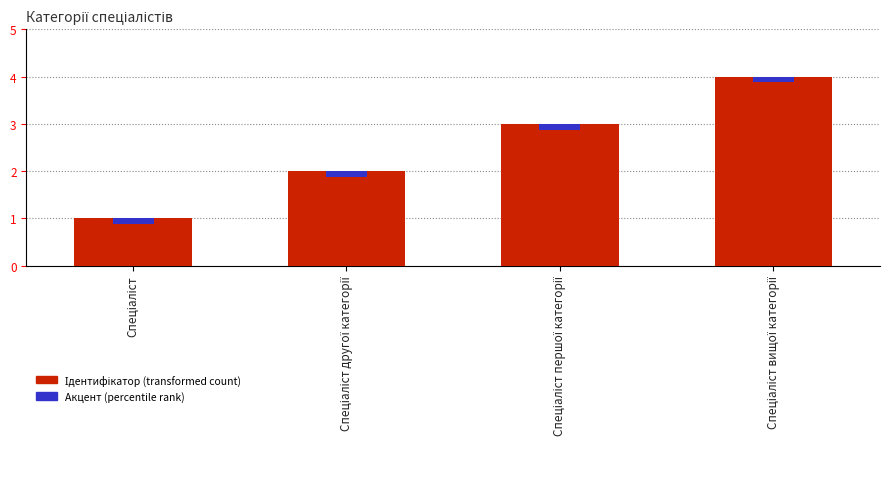

Reading left to right, list all the values displayed in this chart.

1	2	3	4